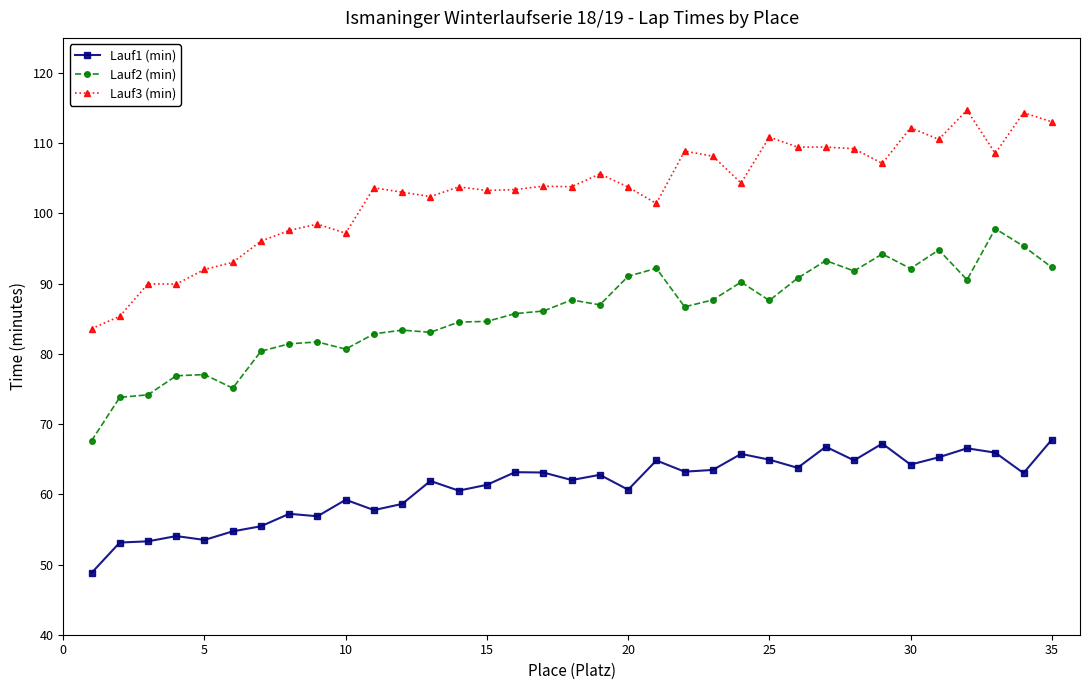

True or false: Lauf1 (min) and Lauf3 (min) intersect in this chart.

False